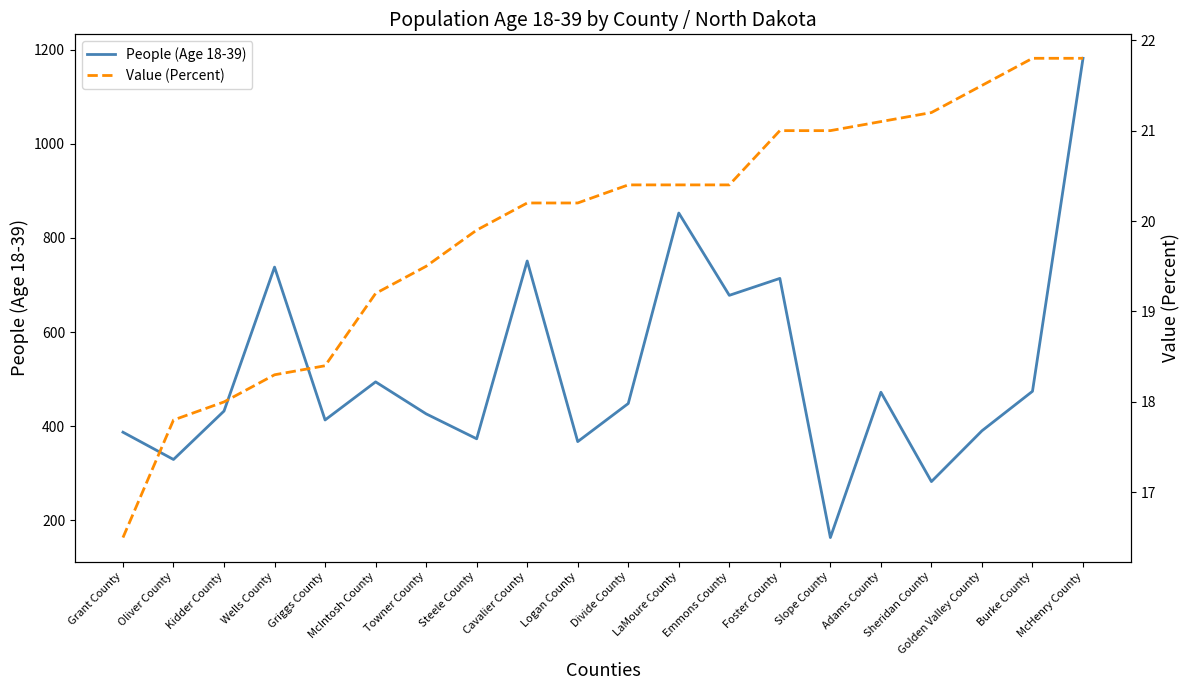

The People (Age 18-39) series shows 329.0 at Oliver County. True or false?

True